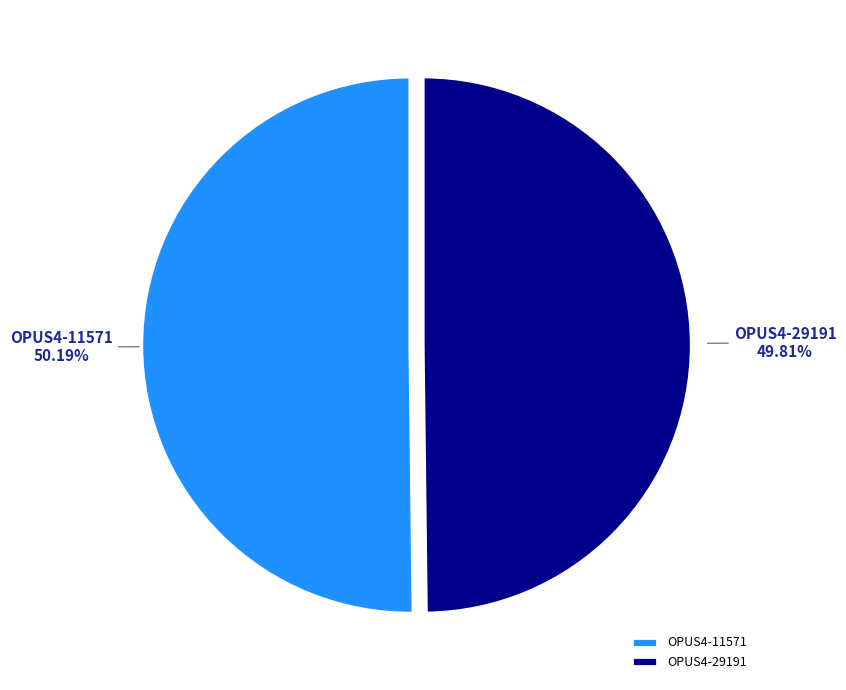

Approximately how many times larger is the value at OPUS4-11571 compared to OPUS4-29191?

1.0